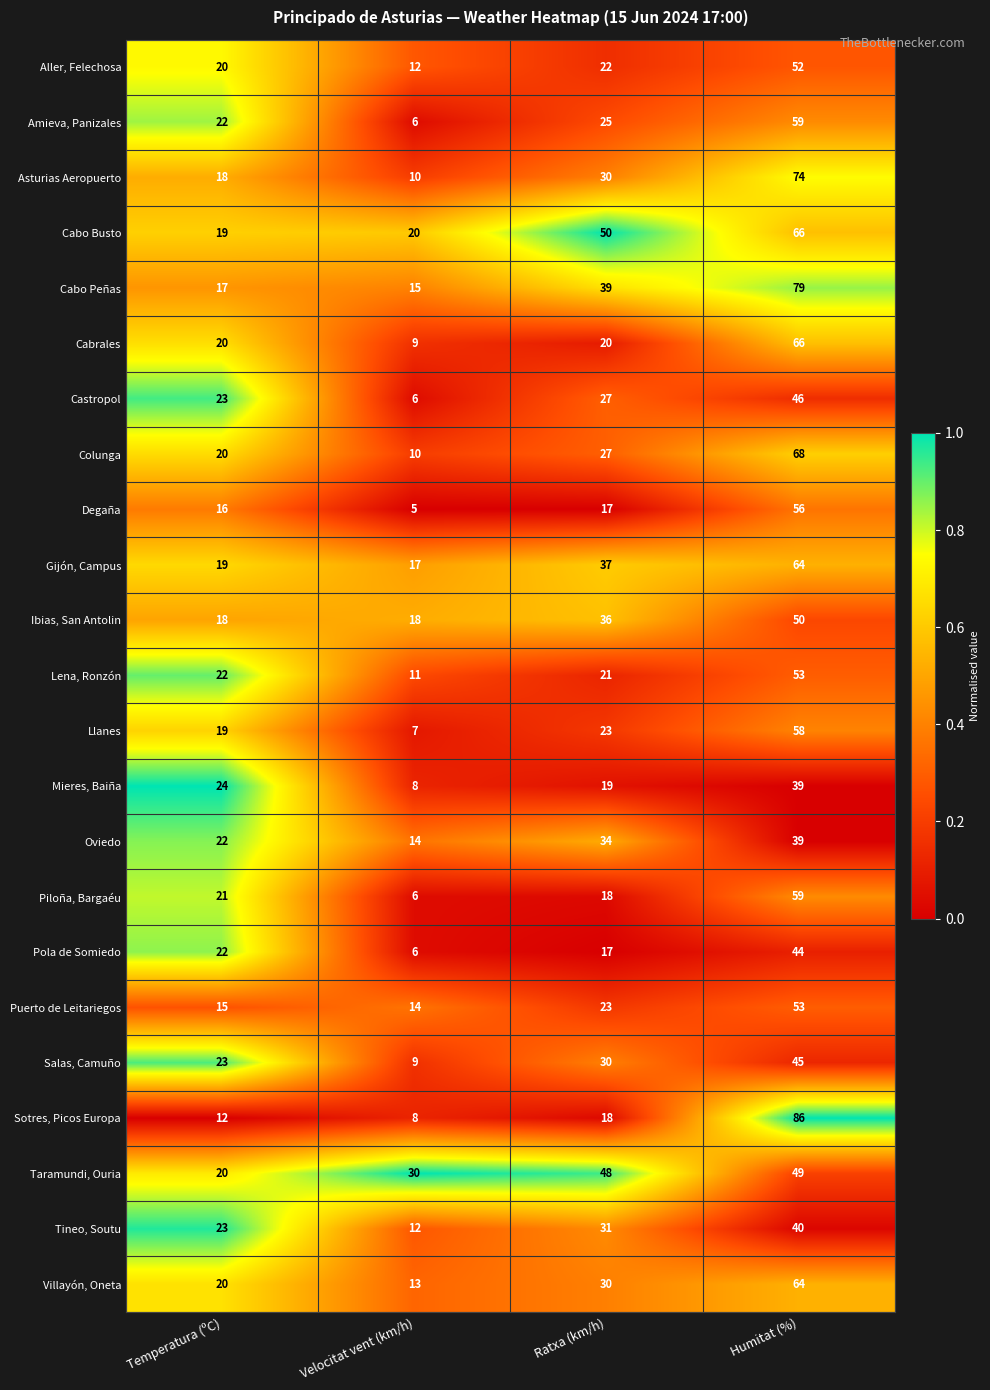

Between Temperatura (ºC) and Humitat (%), which series saw the biggest shift?

Sotres, Picos Europa